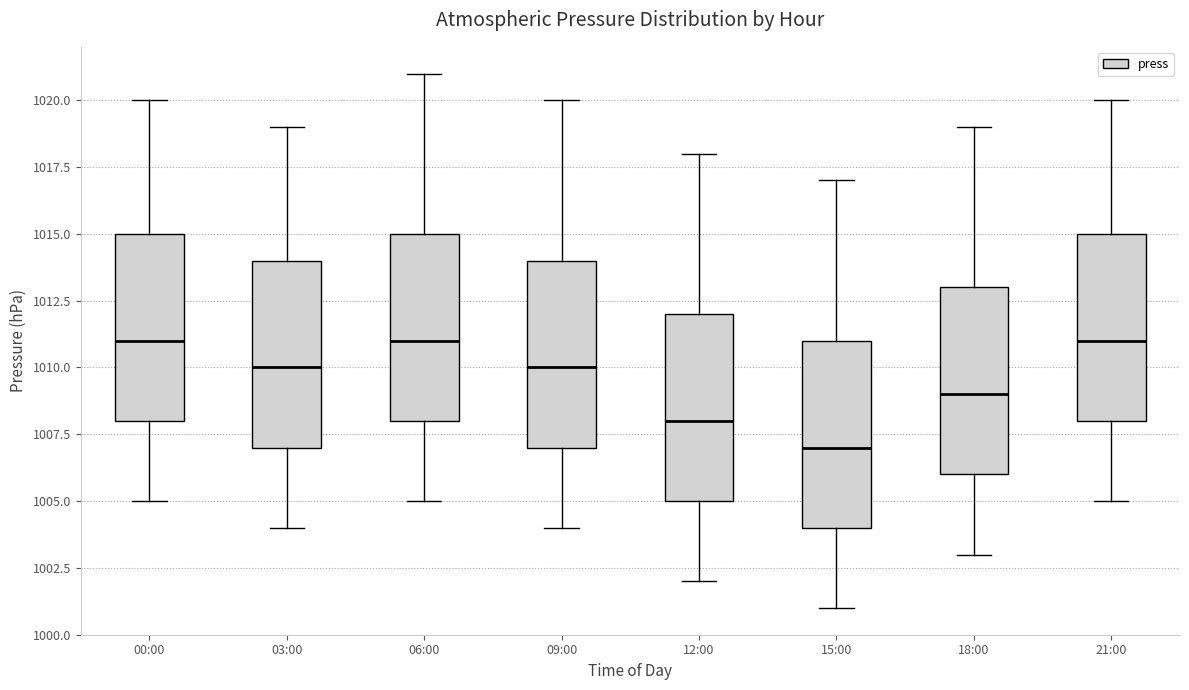

Reading left to right, transcribe this box plot: for each box, give where its median line is, the range the box spans, and where its two whiskers end, as read against the y-axis. The values are not printed on the chart, so give them approximately, as read against the axis.

00:00: median 1011, box 1008 to 1015, whiskers 1005 to 1020
03:00: median 1010, box 1007 to 1014, whiskers 1004 to 1019
06:00: median 1011, box 1008 to 1015, whiskers 1005 to 1021
09:00: median 1010, box 1007 to 1014, whiskers 1004 to 1020
12:00: median 1008, box 1005 to 1012, whiskers 1002 to 1018
15:00: median 1007, box 1004 to 1011, whiskers 1001 to 1017
18:00: median 1009, box 1006 to 1013, whiskers 1003 to 1019
21:00: median 1011, box 1008 to 1015, whiskers 1005 to 1020